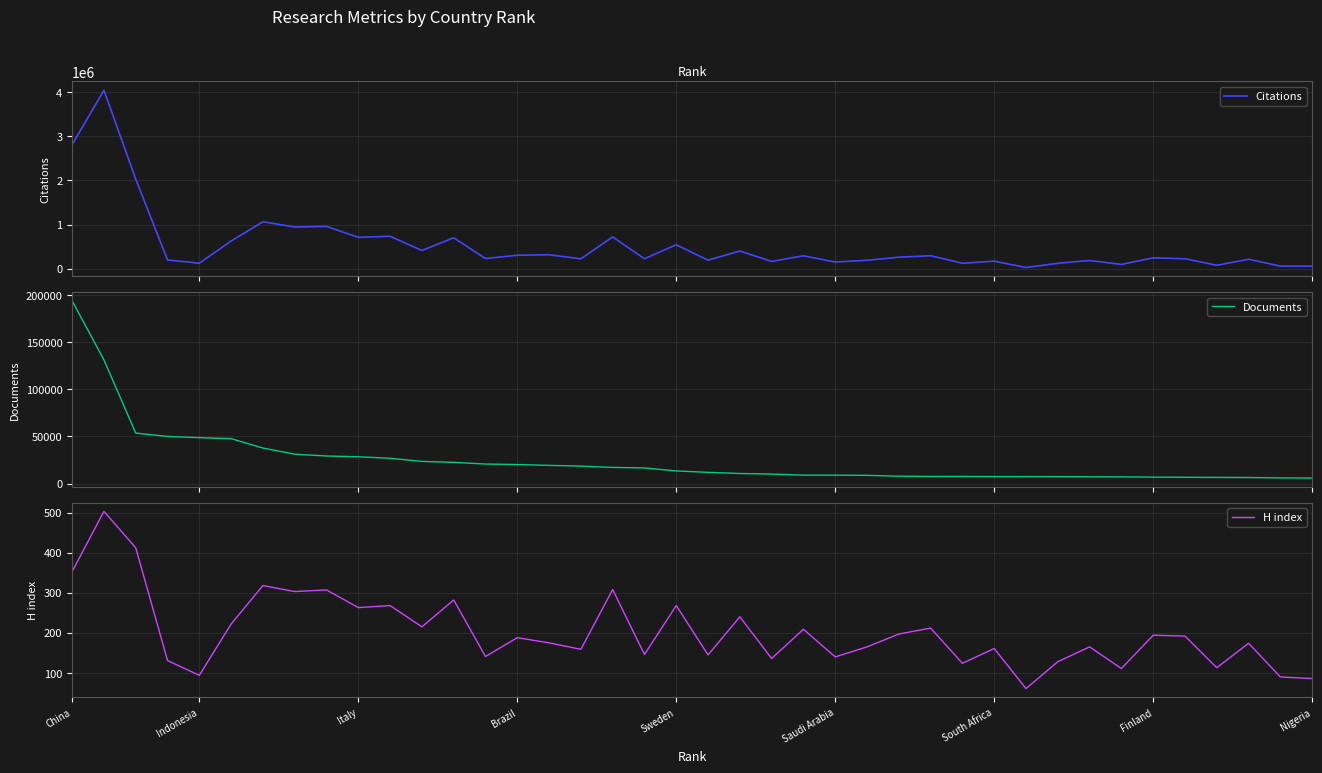

What is the highest value of the Citations series?

4039013